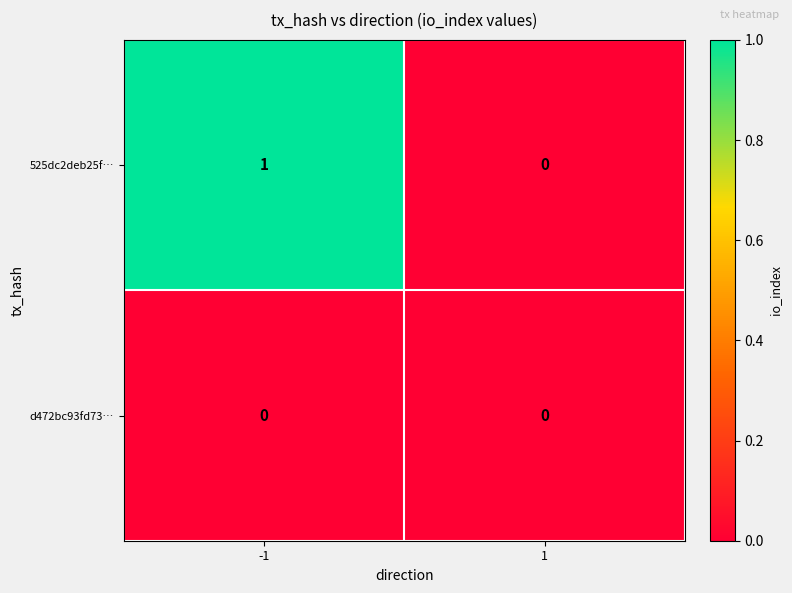

At -1, list the series in order from largest to smallest.

525dc2deb25f…, d472bc93fd73…